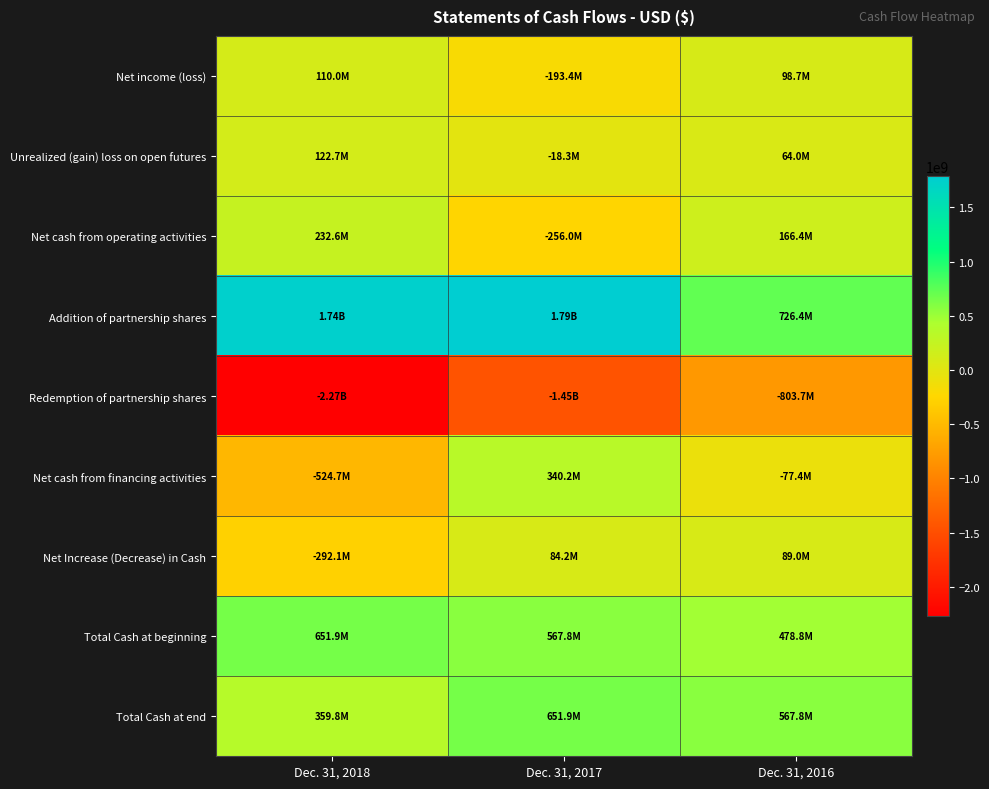

What is the difference between the highest and lowest values at Dec. 31, 2016?

1530125705